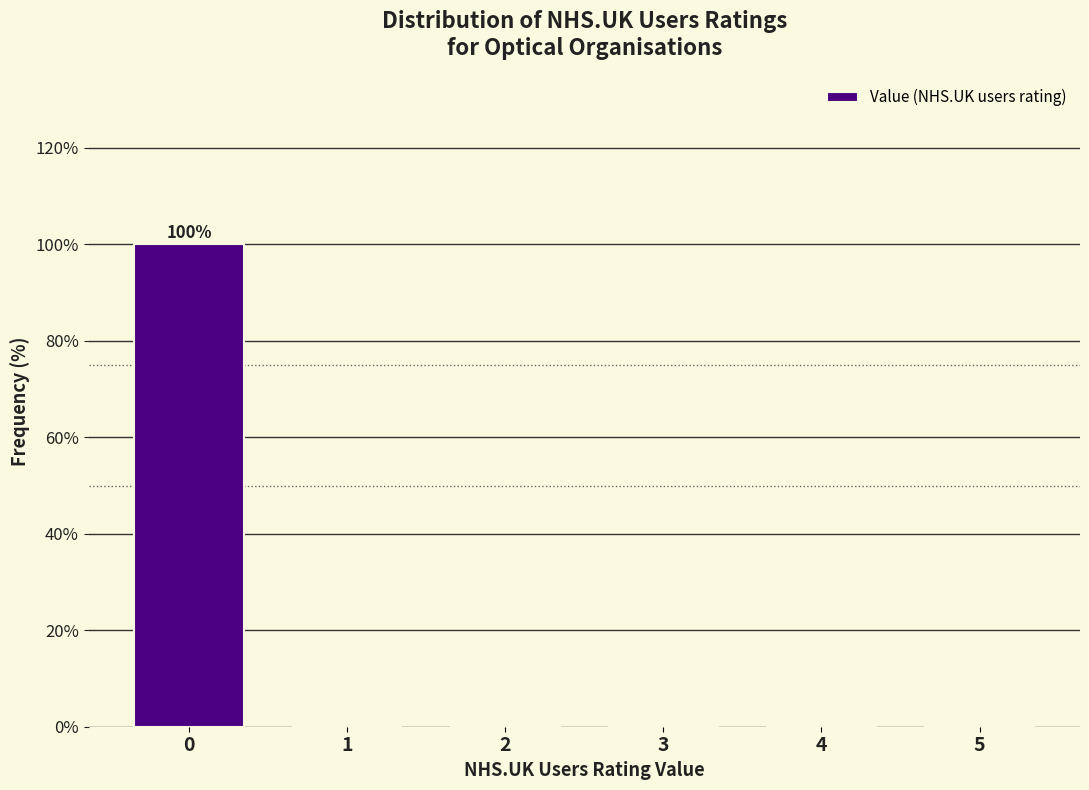

Over which range of the x-axis is the bar tallest?

-0.5 to 0.5